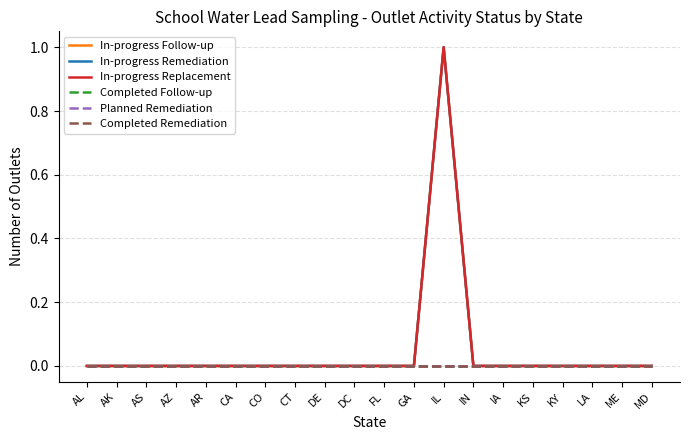

Does the chart display data point markers on the line(s)?

No